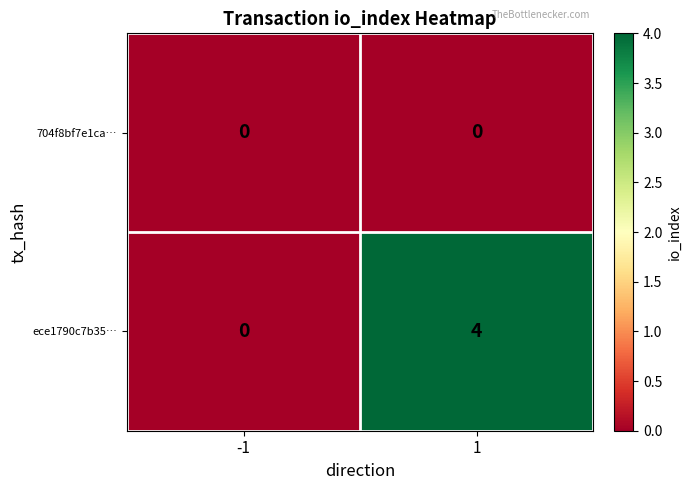

What is the total value across all series at 1?

4